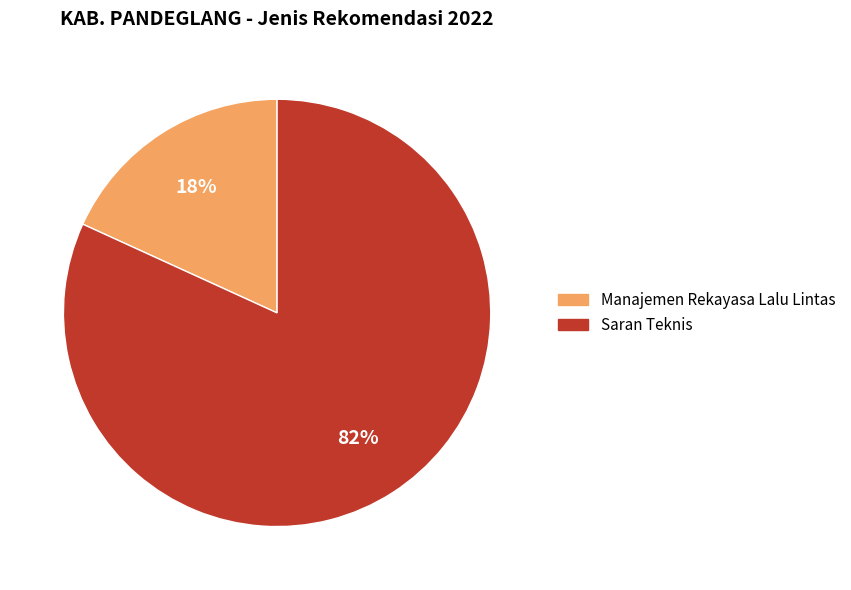

Which category accounts for the majority?

Saran Teknis